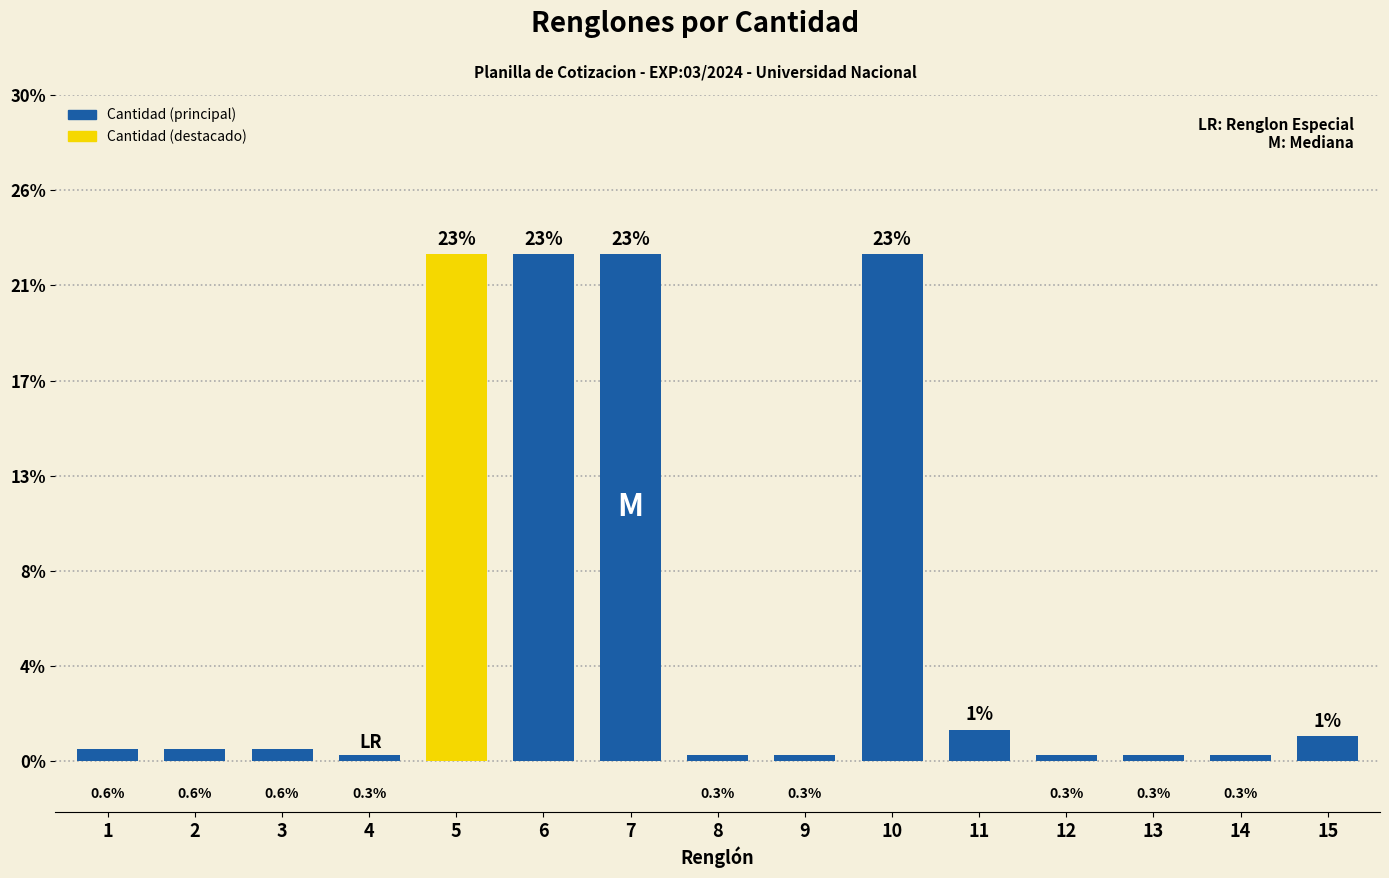

Reading left to right, transcribe all the data shown in this chart.

2	2	2	1	80	80	80	1	1	80	5	1	1	1	4